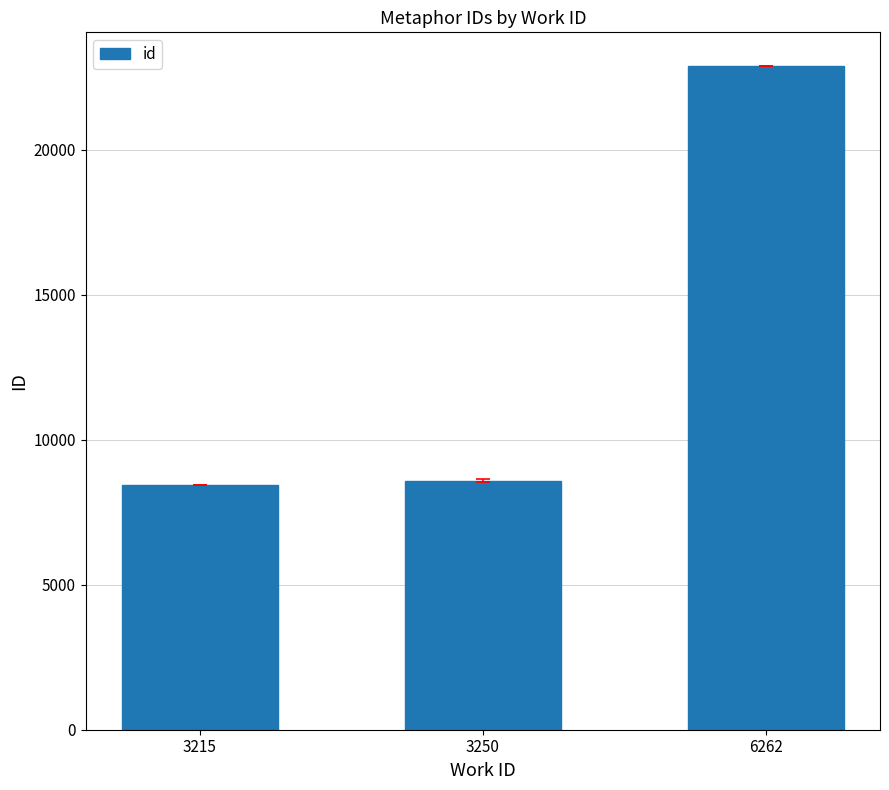

The value at 3215 is 8445. True or false?

True